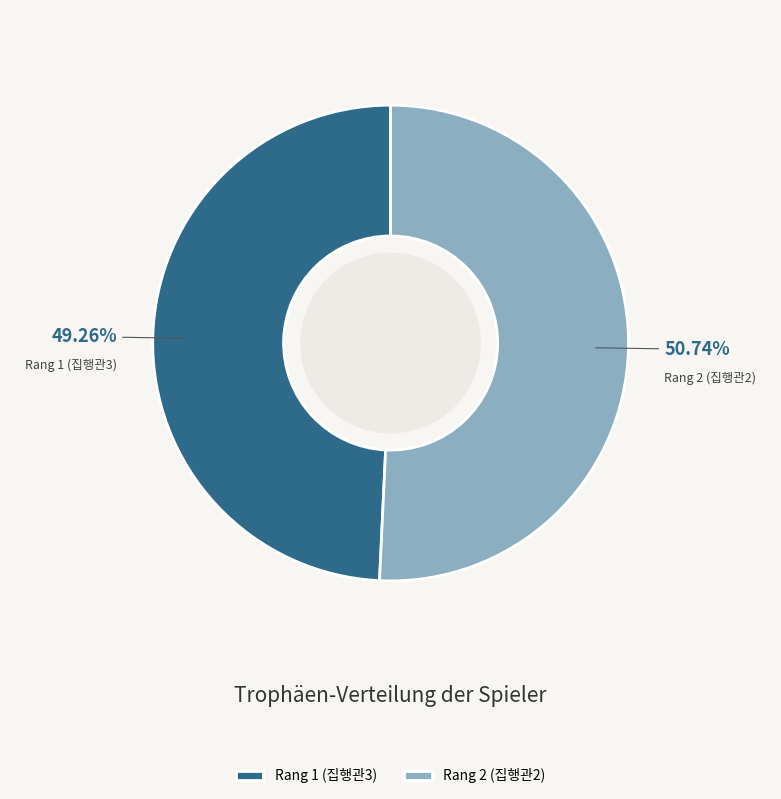

True or false: Rang 2 (집행관2) accounts for 62% of the total.

False